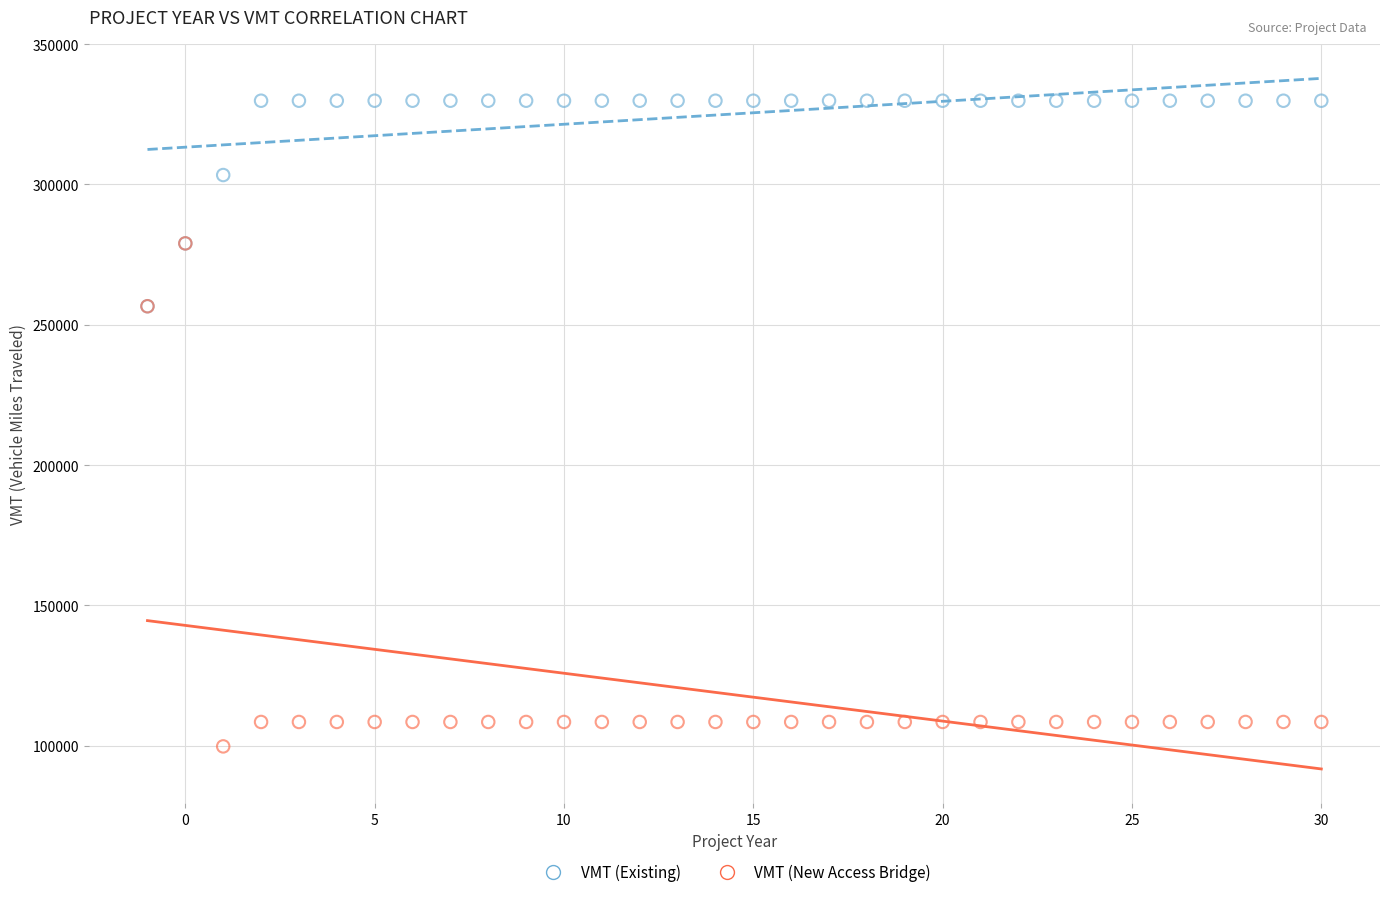

Which series reaches the minimum Y coordinate?

VMT (New Access Bridge)